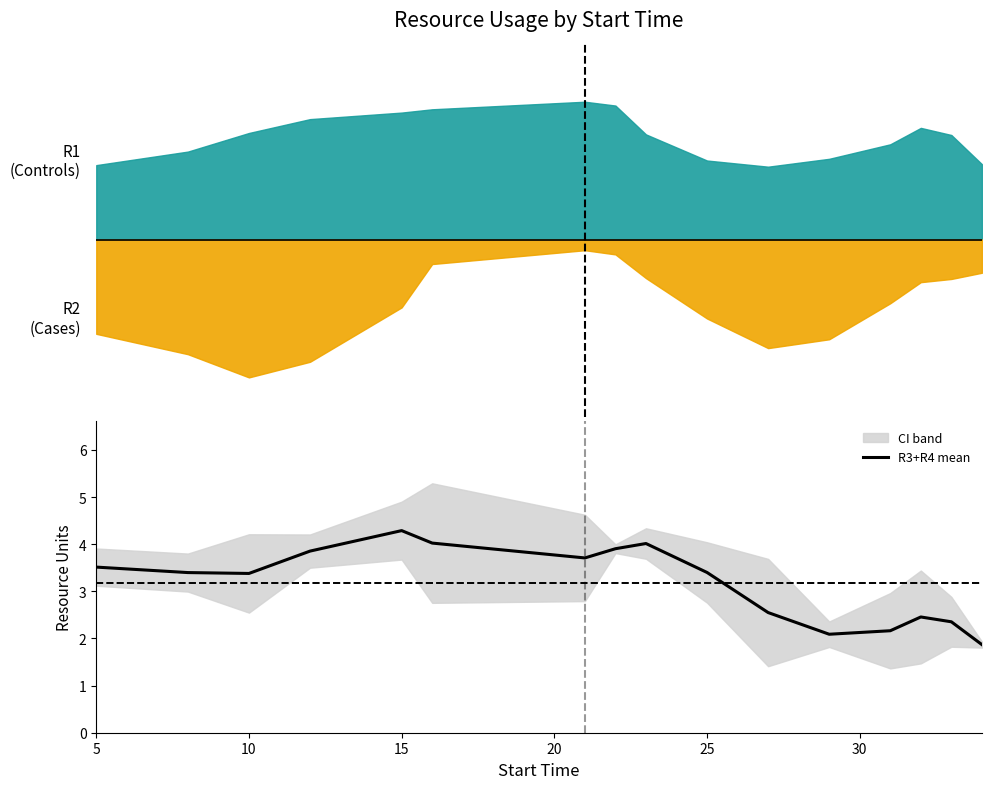

The value at 11 is 3.7. True or false?

False